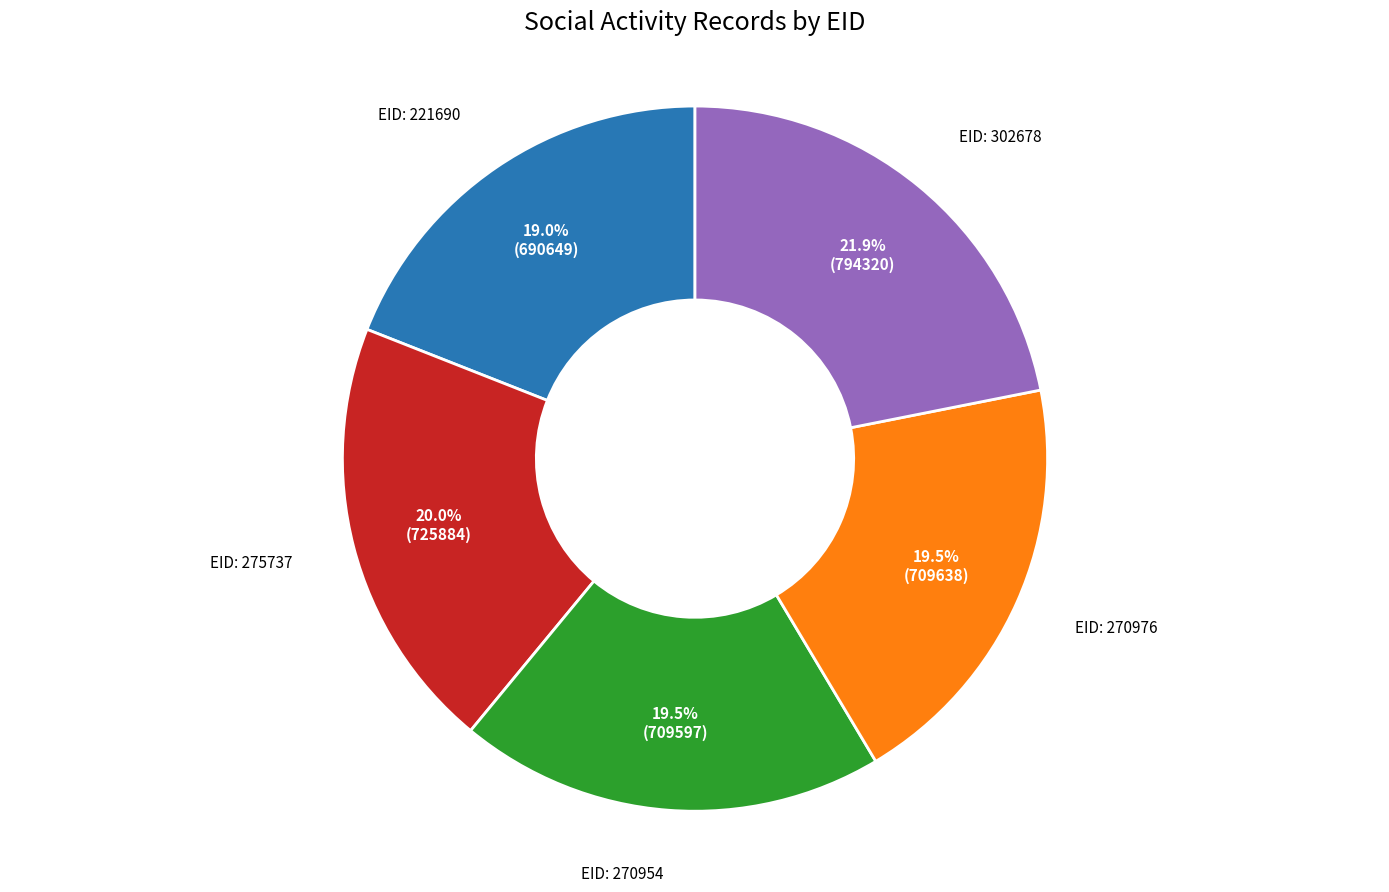

Does any single category account for the majority?

No